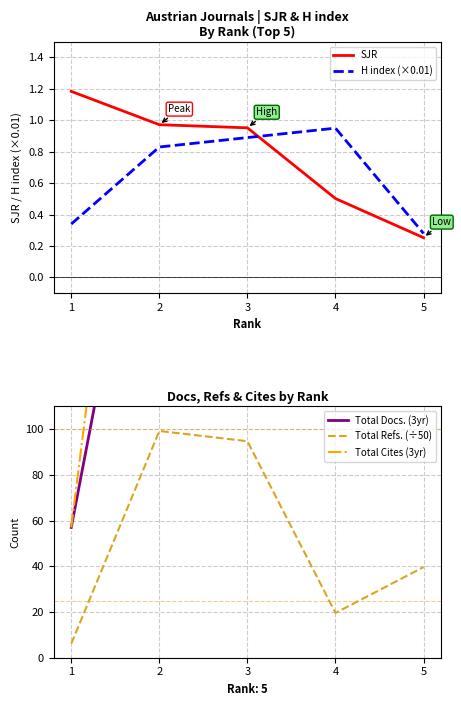

What is the minimum value for Total Cites (3yr)?

57.0